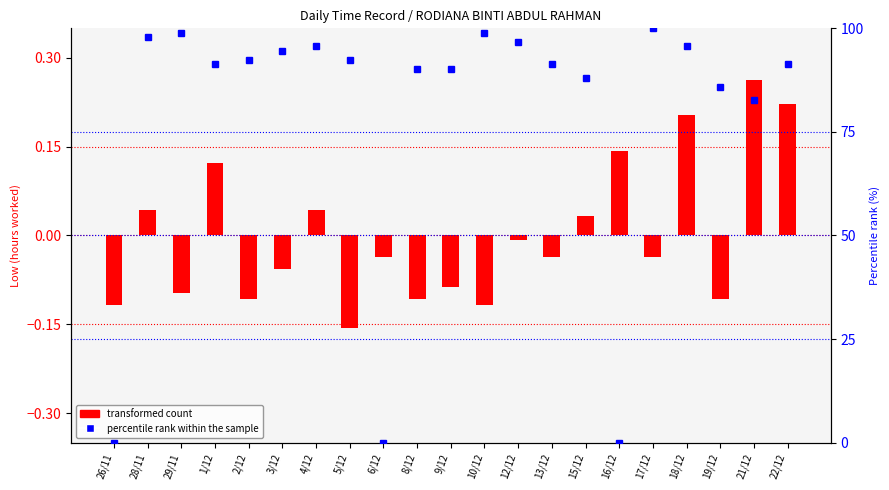

The value of transformed count at 10/12 is -0.2. True or false?

False